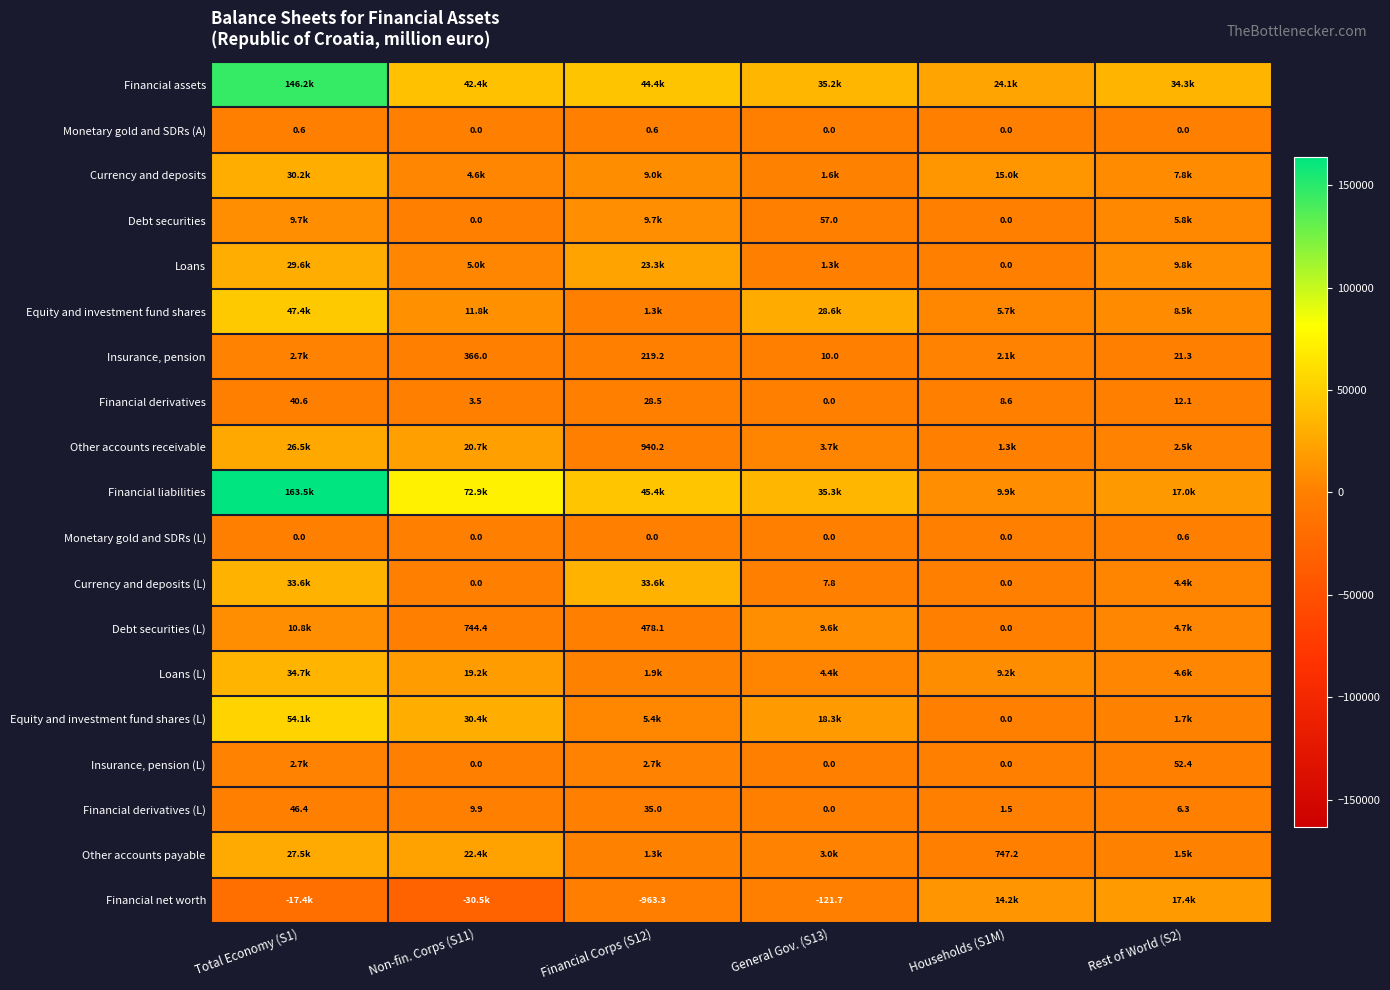

Which category has the lowest value across all series?

Non-fin. Corps (S11)